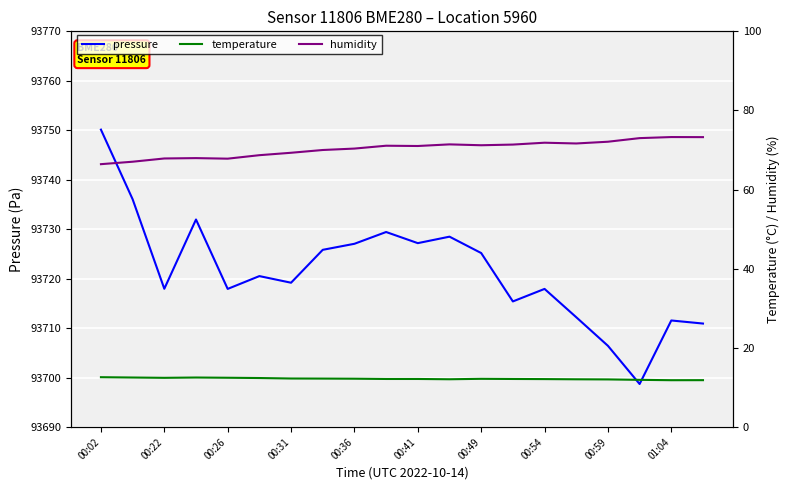

The pressure series shows 43630.6 at 00:49. True or false?

False